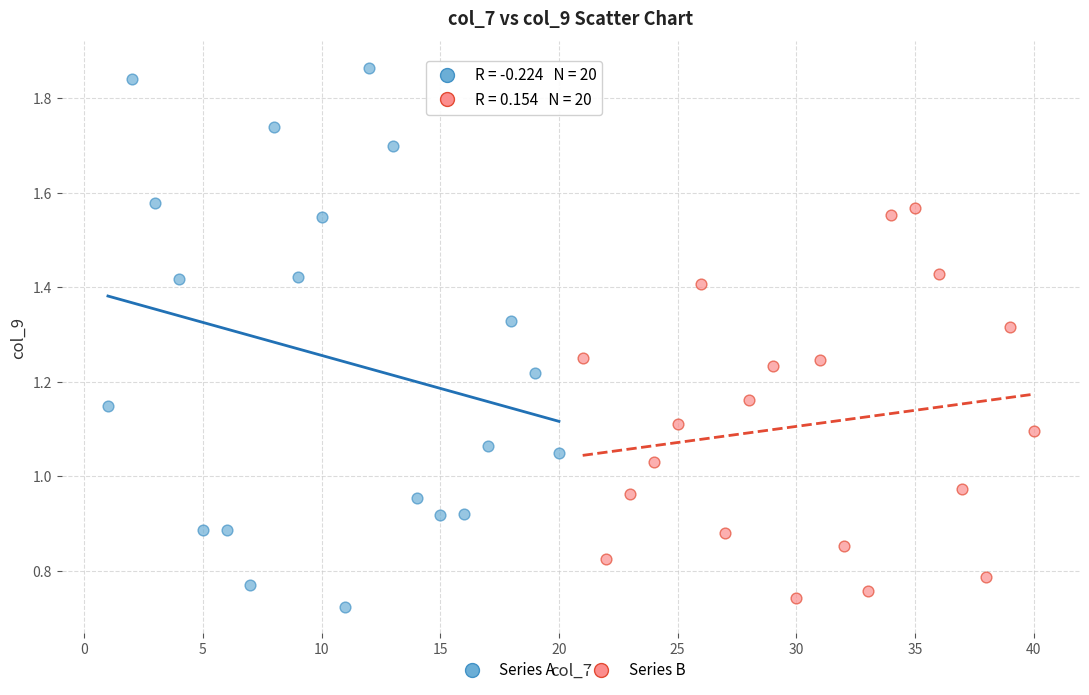

Which series reaches the maximum Y coordinate?

Series A